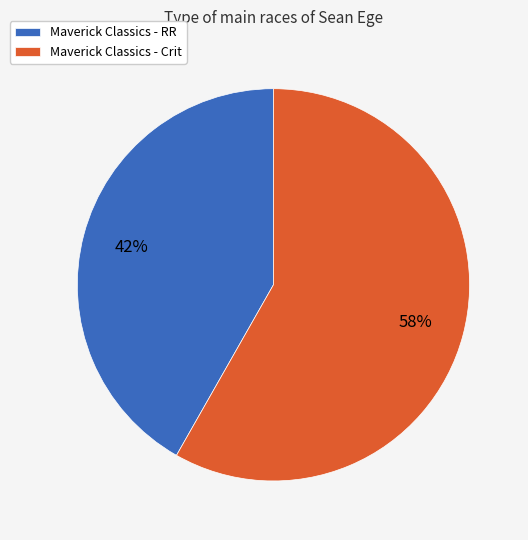

Rank the categories by value from lowest to highest.

Maverick Classics - RR, Maverick Classics - Crit